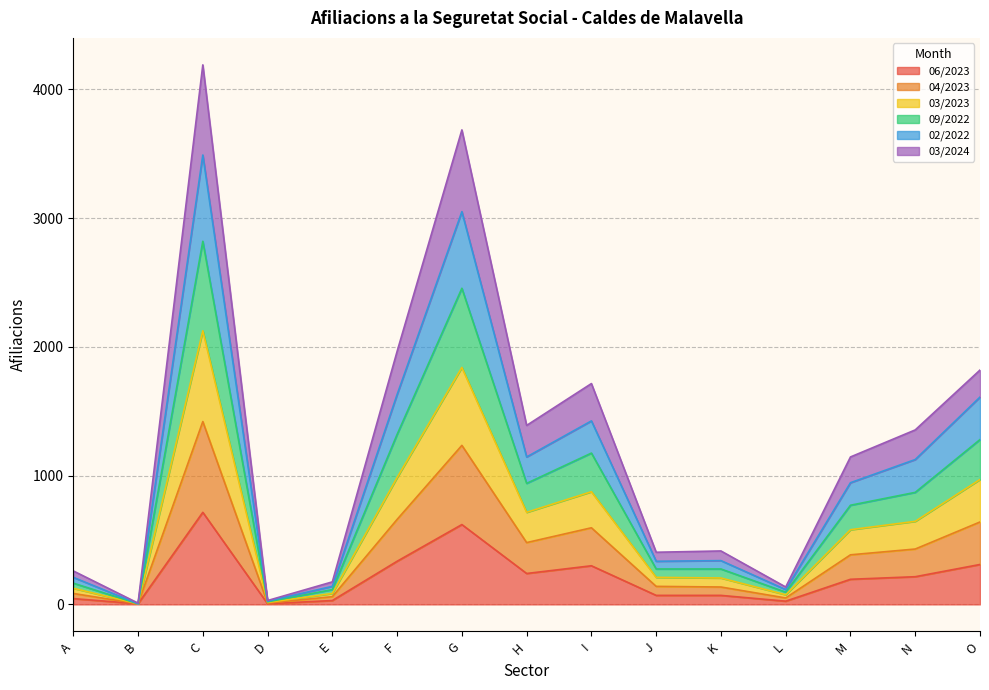

How many times do 03/2024 and 09/2022 cross each other?

5